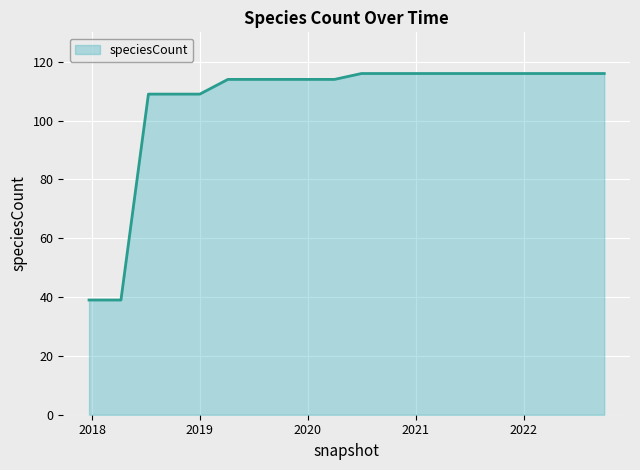

What is the smallest value displayed?

39